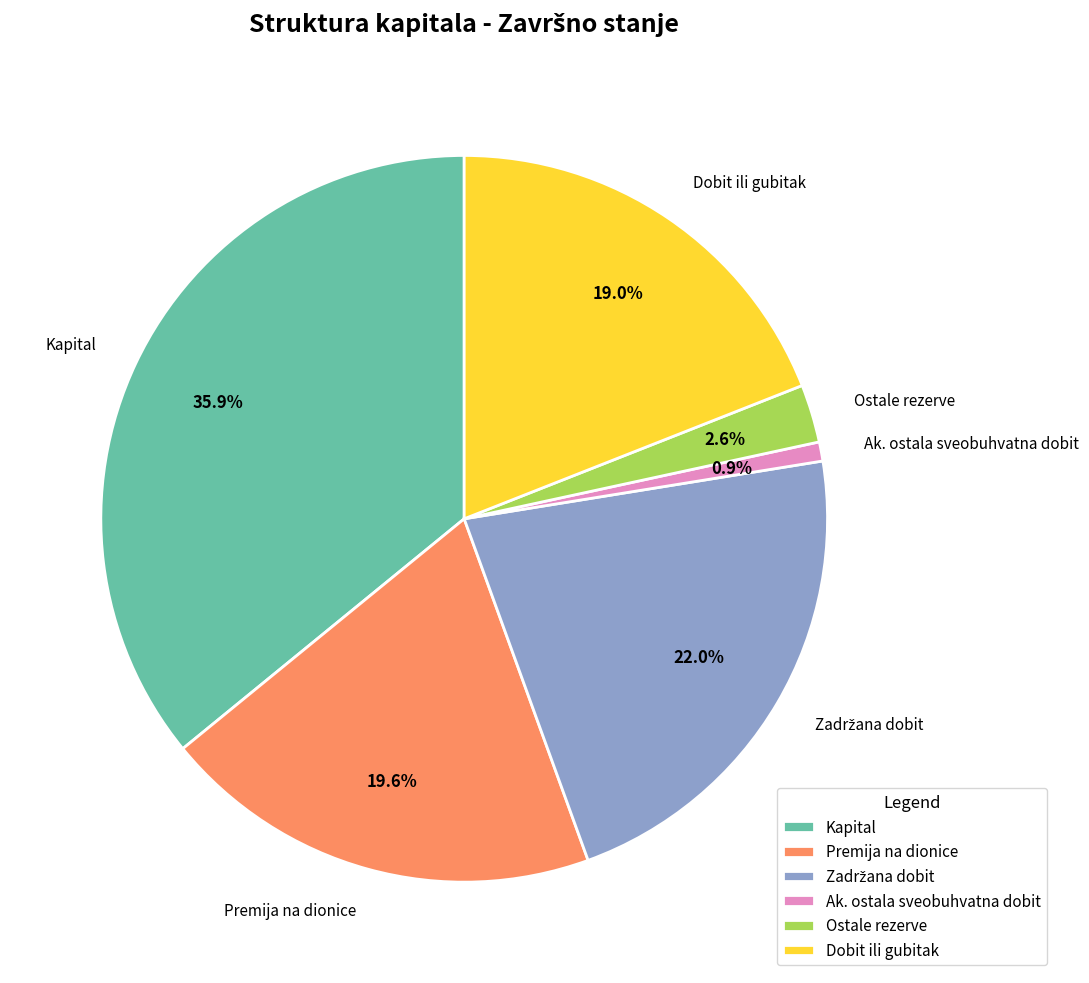

How much of the chart is everything except Ak. ostala sveobuhvatna dobit?

99.1%